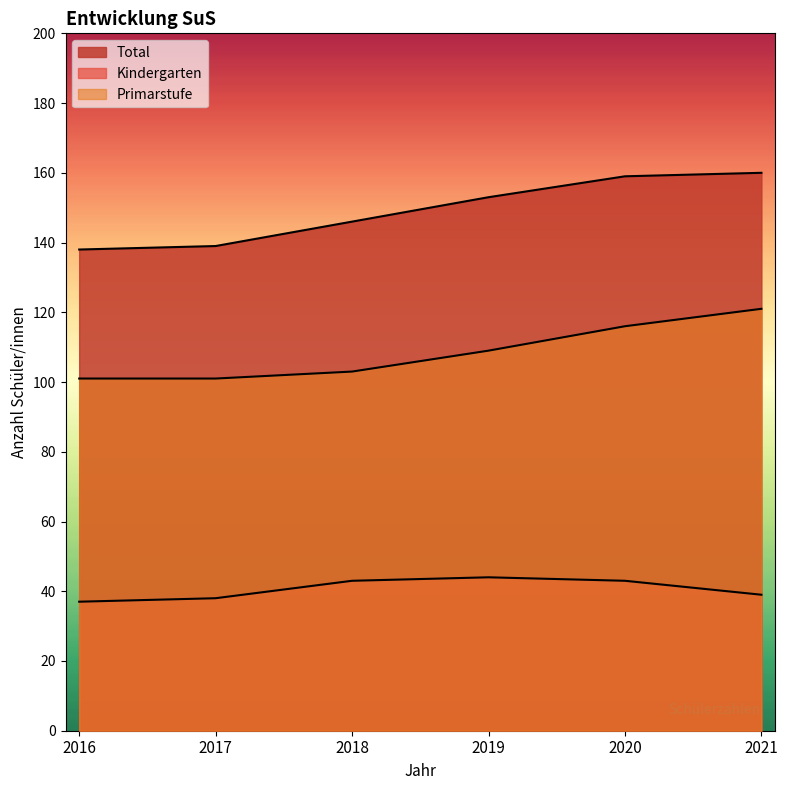

Which series has the largest range (max minus min)?

Total